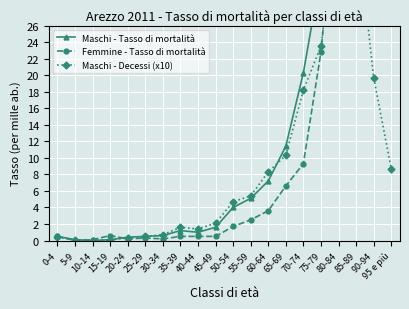

What is the maximum value shown in the chart?

406.5